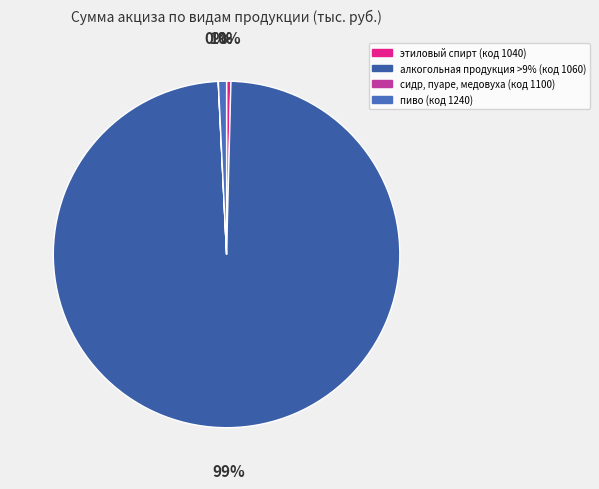

True or false: этиловый спирт (код 1040) accounts for 10% of the total.

False